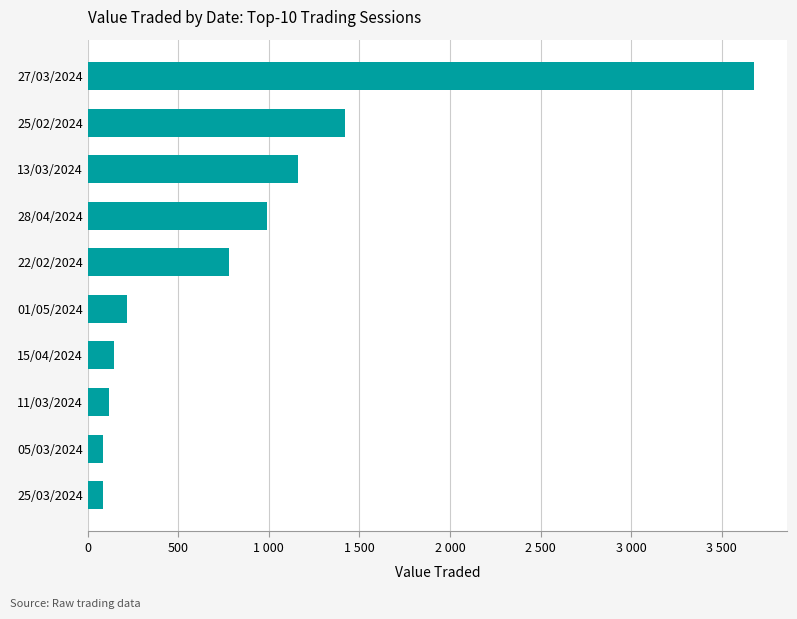

Does the chart contain any negative values?

No